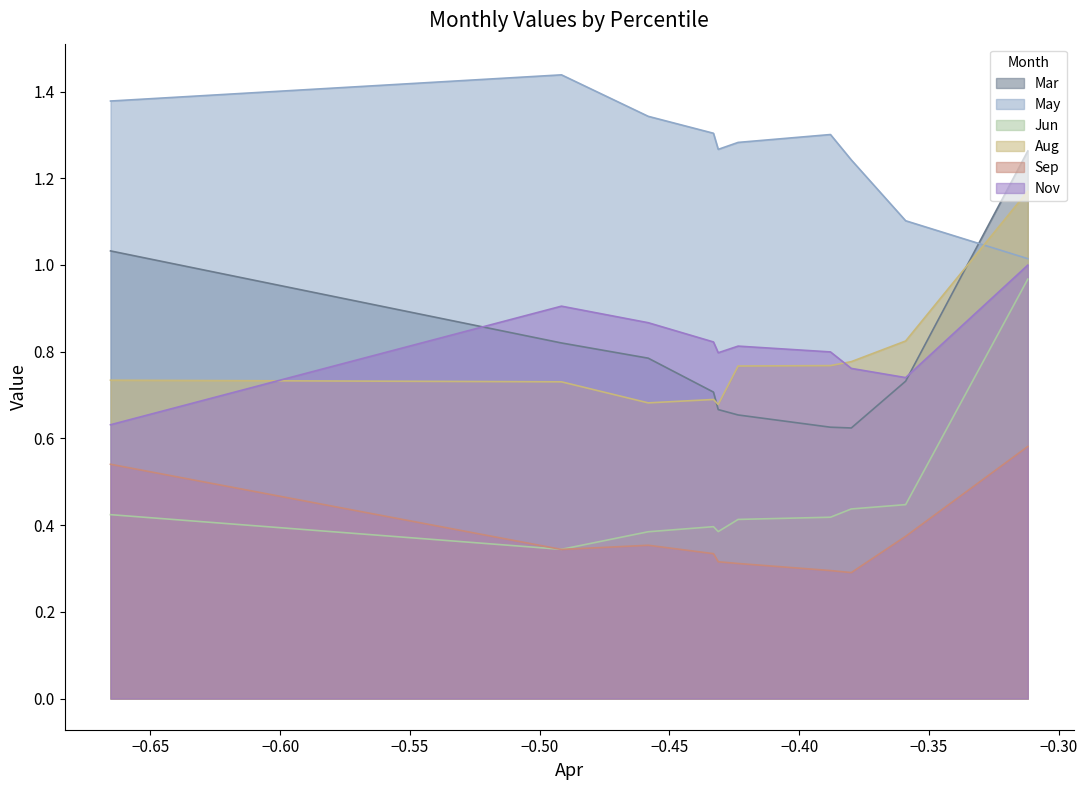

The value of Sep at pct35 is 0.3. True or false?

True